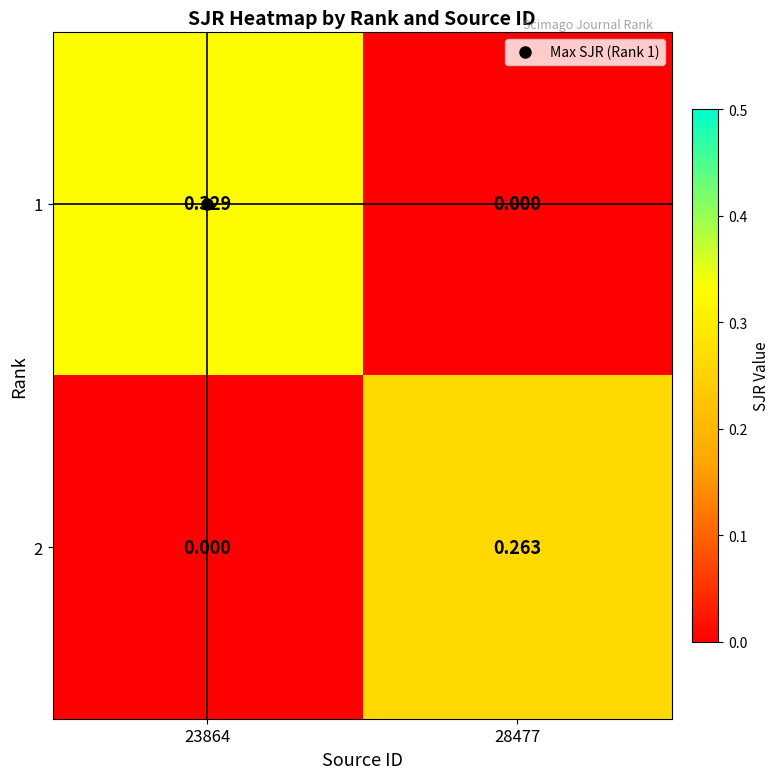

Rank the series by their average value, from lowest to highest.

2, 1